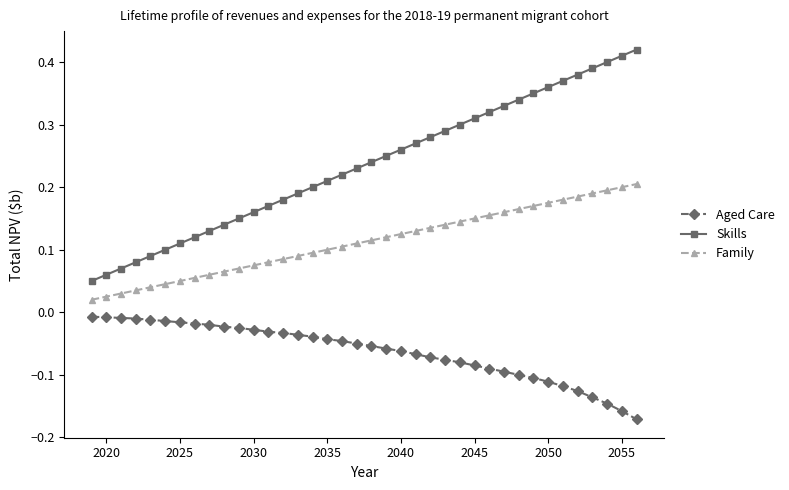

What is the sum of all Skills values?

8.9